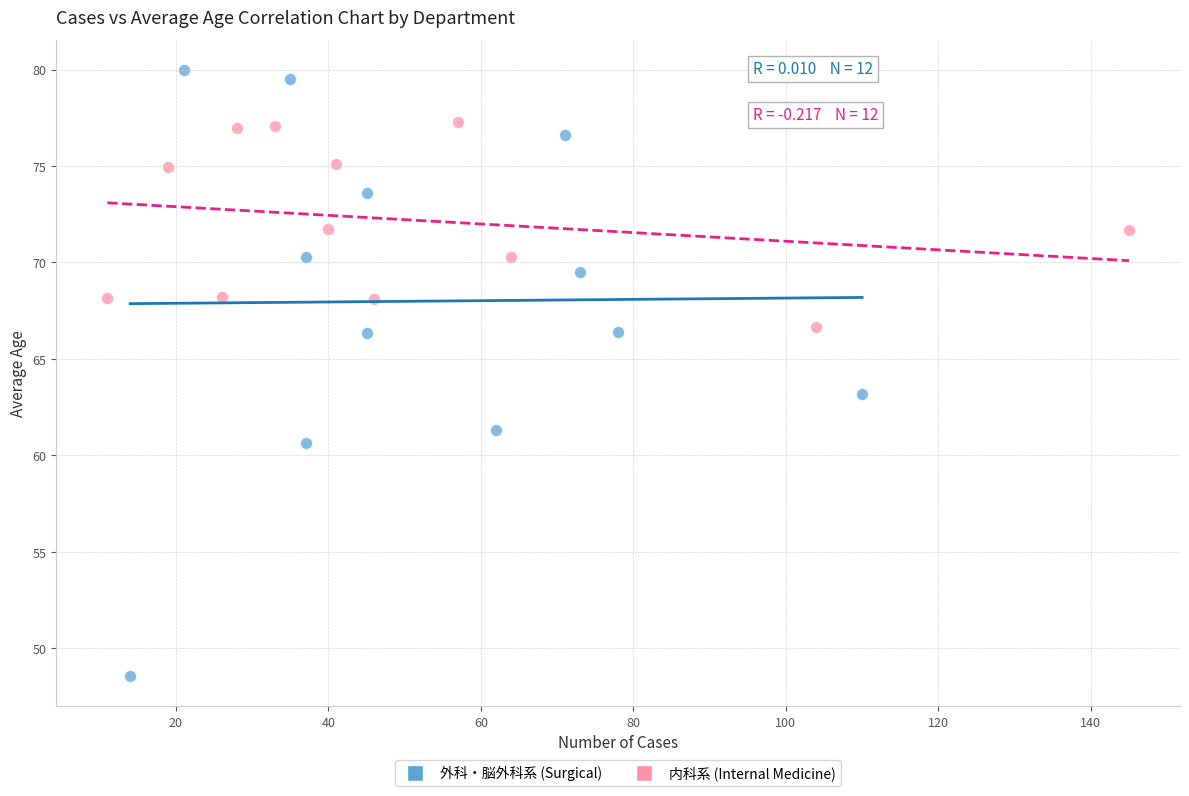

Which series has the widest spread of Y values?

外科・脳外科系 (Surgical)